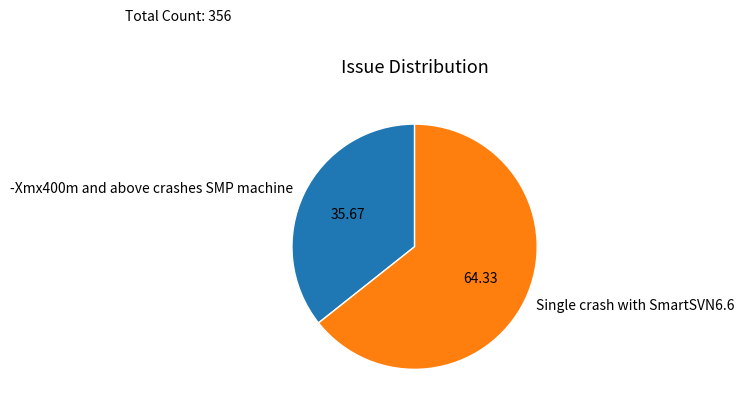

Rank the categories by value from lowest to highest.

-Xmx400m and above crashes SMP machine, Single crash with SmartSVN6.6